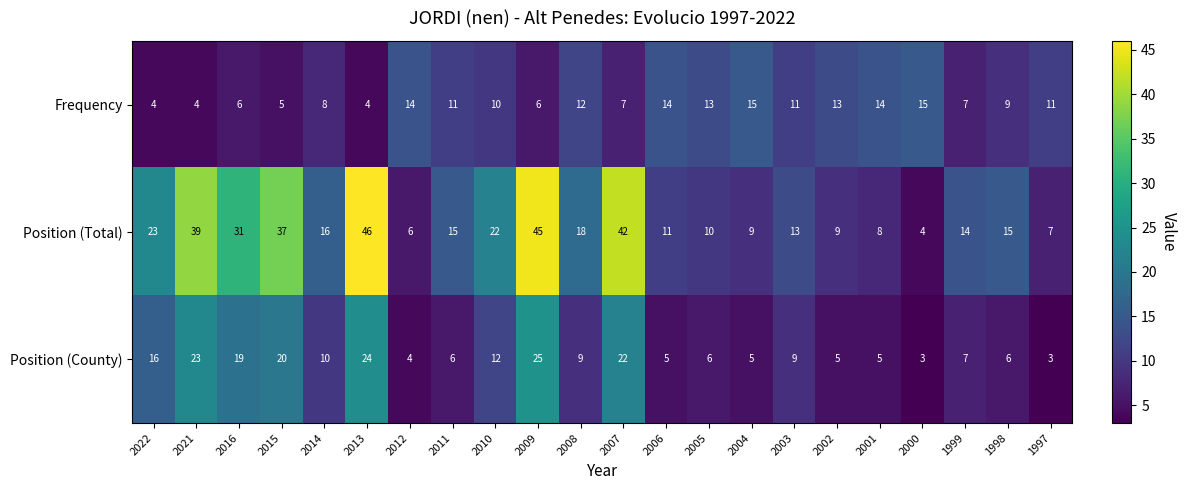

Rank the series by their maximum value, from lowest to highest.

Frequency, Position (County), Position (Total)